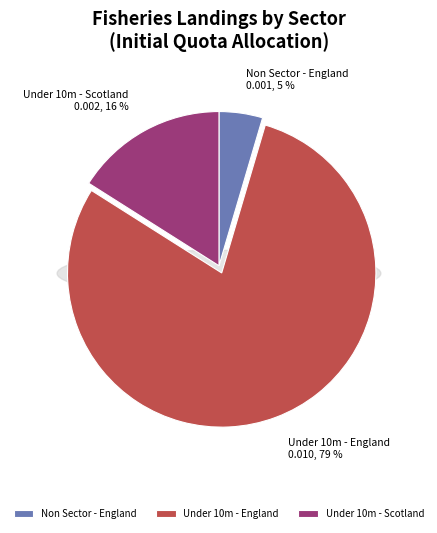

Is it true that Non Sector - Scotland is 0% of the pie?

True